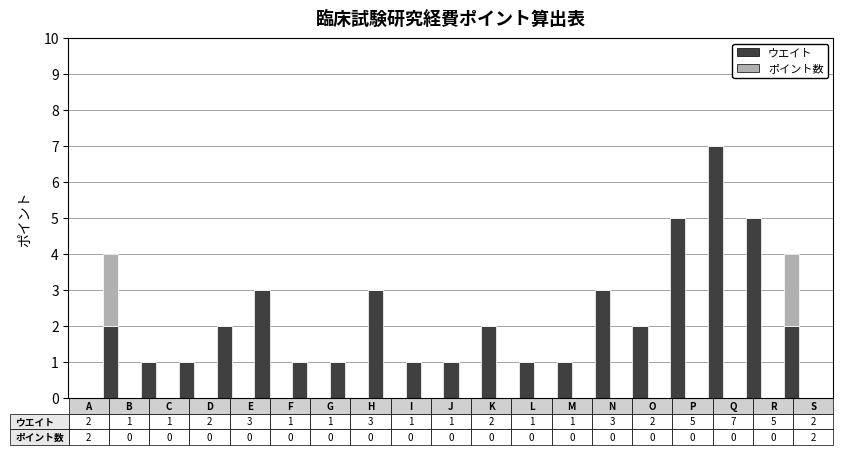

What are all the series names shown in the legend?

ウエイト, ポイント数